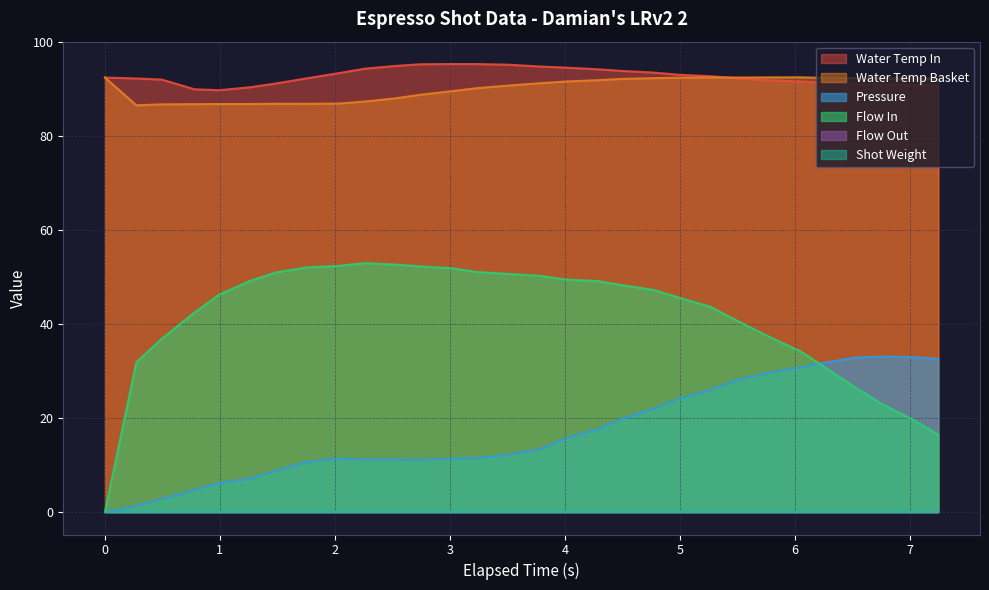

Which series has the widest spread of values?

flow_in